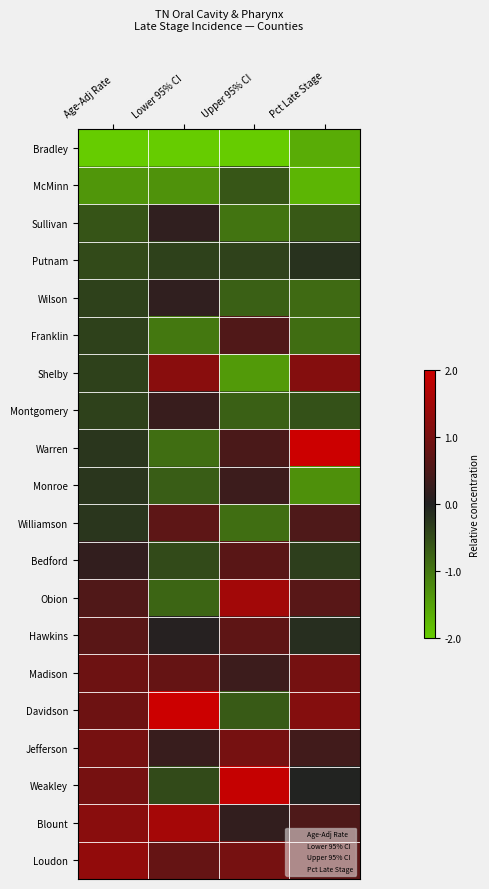

Which series has the largest total across all categories?

Loudon